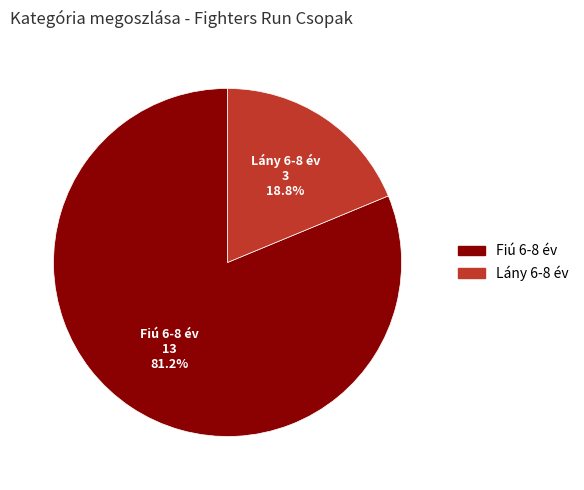

To the nearest percent, what is the difference between the Lány 6-8 év and Fiú 6-8 év slice percentages?

62%